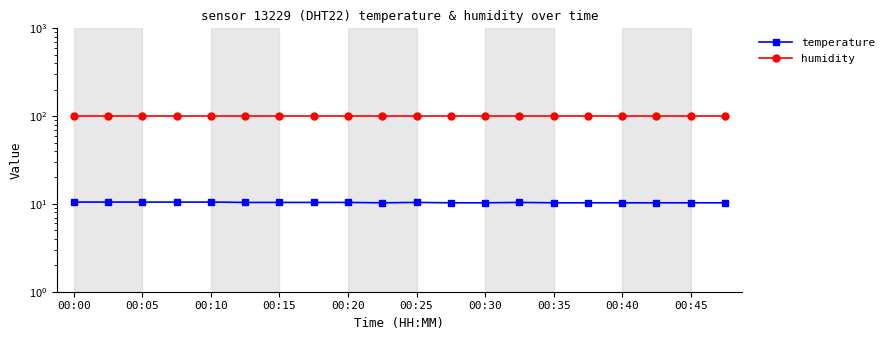

The temperature series shows 15.6 at 00:05. True or false?

False